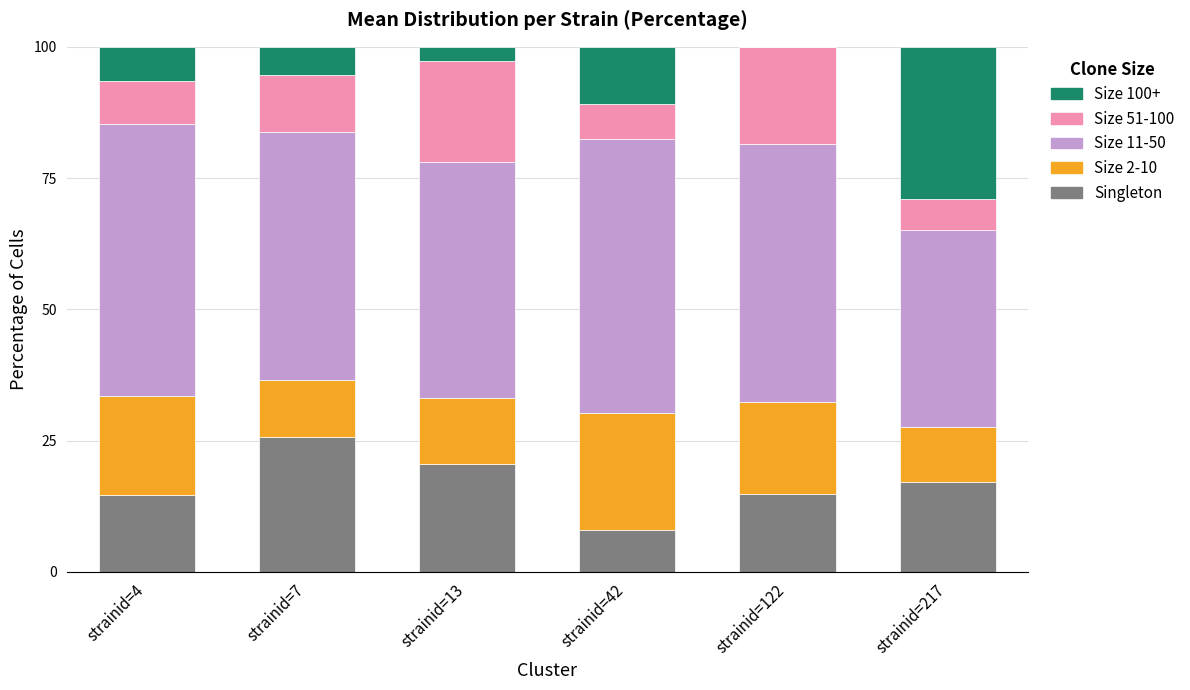

True or false: Singleton has a value of 4.6 at strainid=42.

False